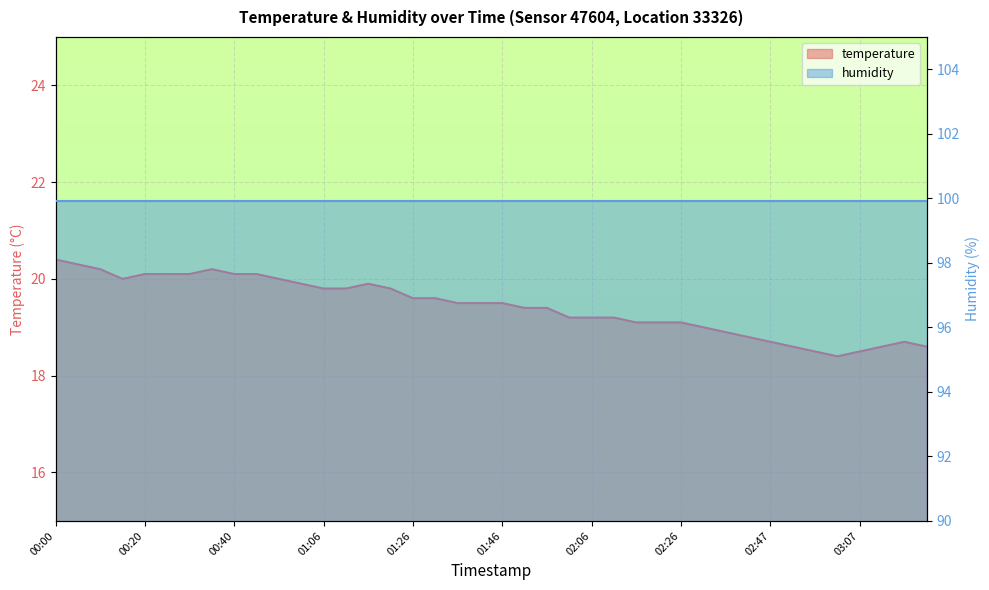

At which label does the data first exceed 19?

00:00